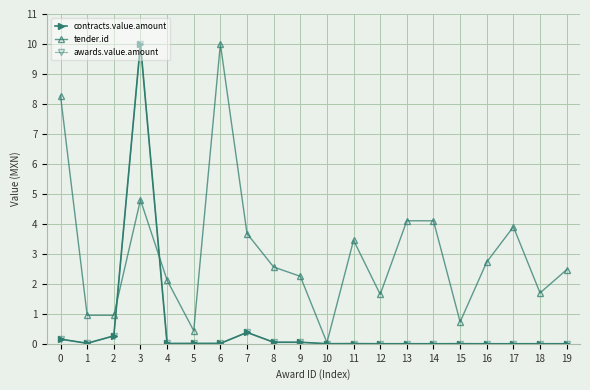

At which category does awards.value.amount reach its first local valley?

1